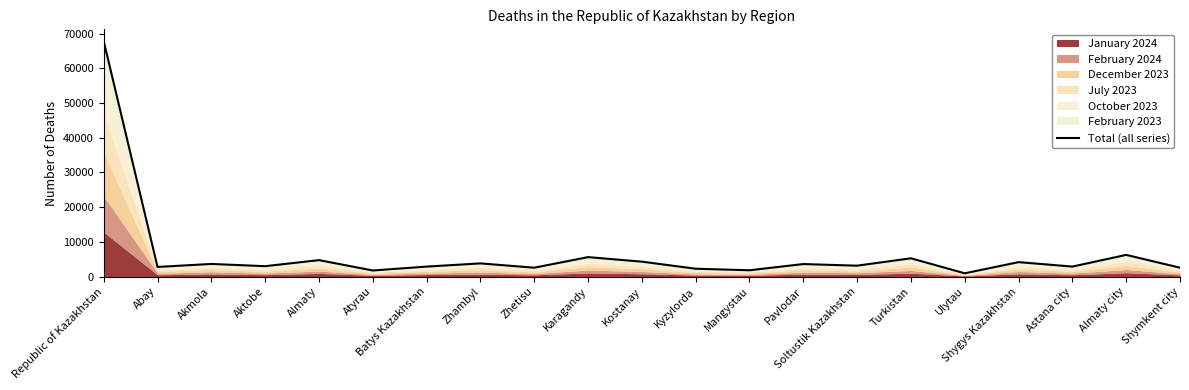

Does the chart have visible grid lines?

No